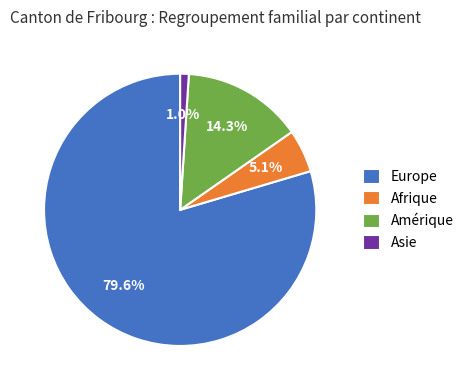

What is the smallest slice in the pie chart?

Asie